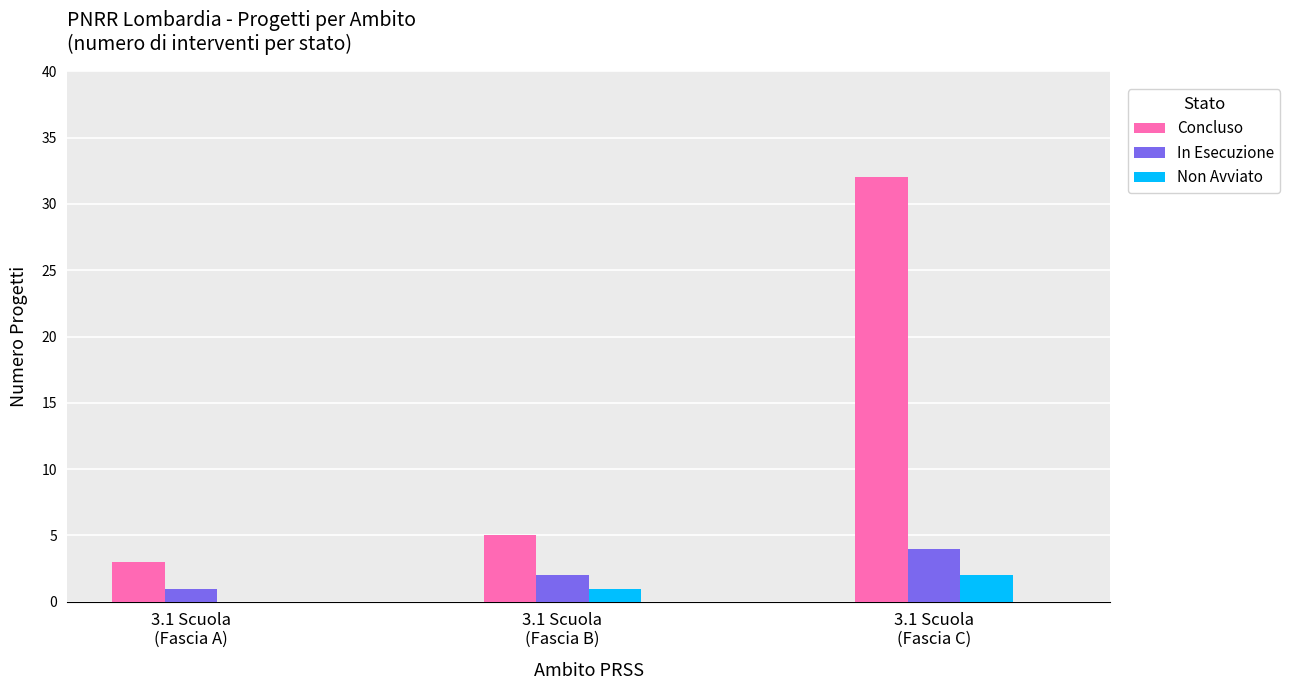

What is the total value across all series at 3.1 Scuola
(Fascia C)?

38